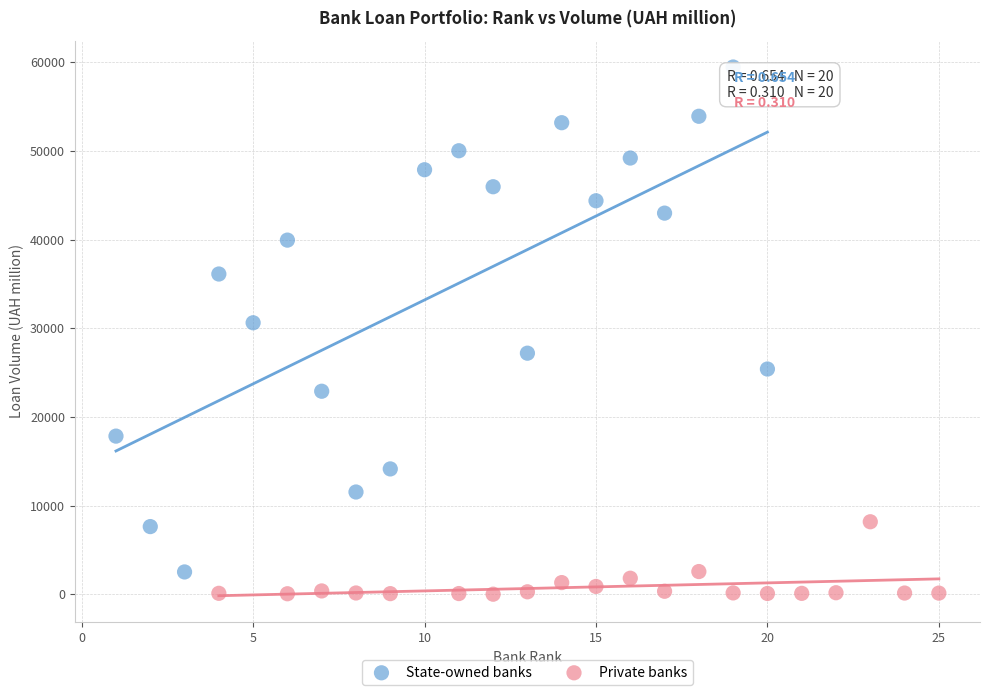

What are all the series names shown in the legend?

State-owned banks, Private banks